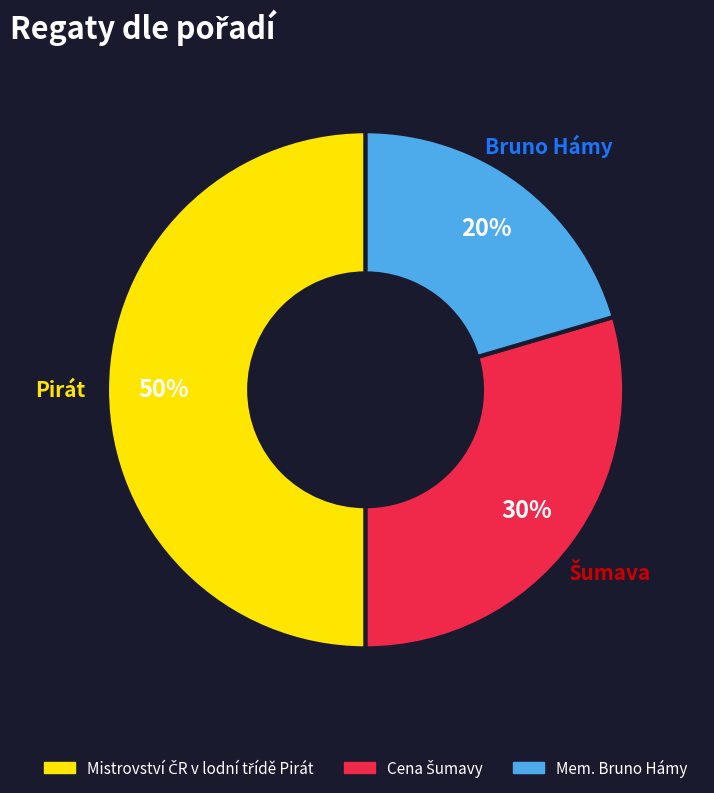

Is Mem. Bruno Hámy the majority of the pie?

No